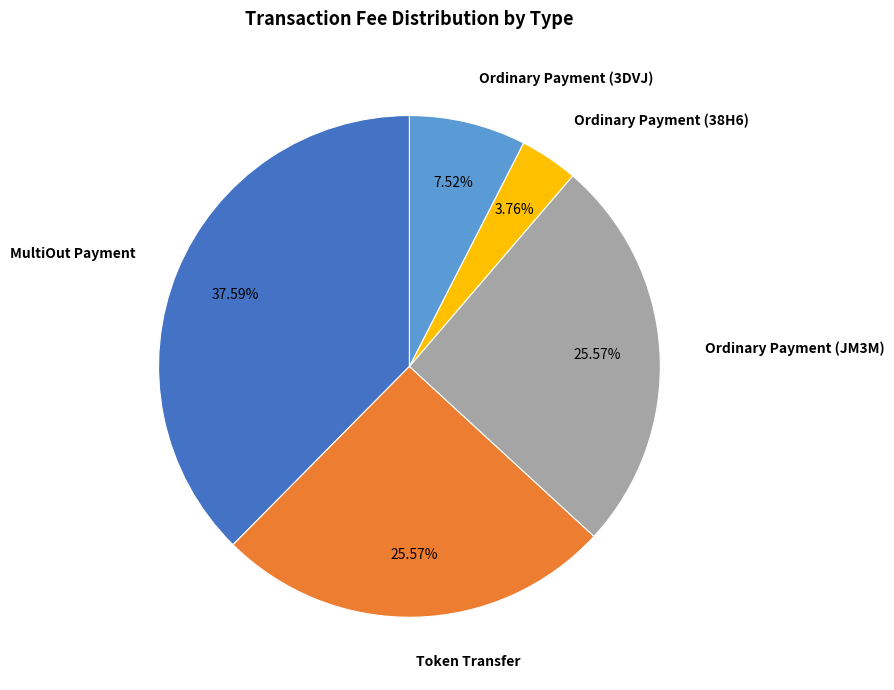

What is the smallest slice in the pie chart?

Ordinary Payment (38H6)